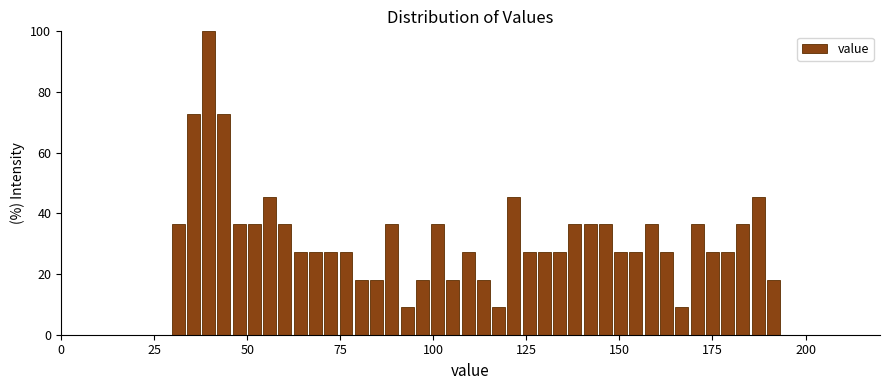

Around what value on the x-axis is the tallest bar? Give the approximate position of its centre, as read against the axis.

40